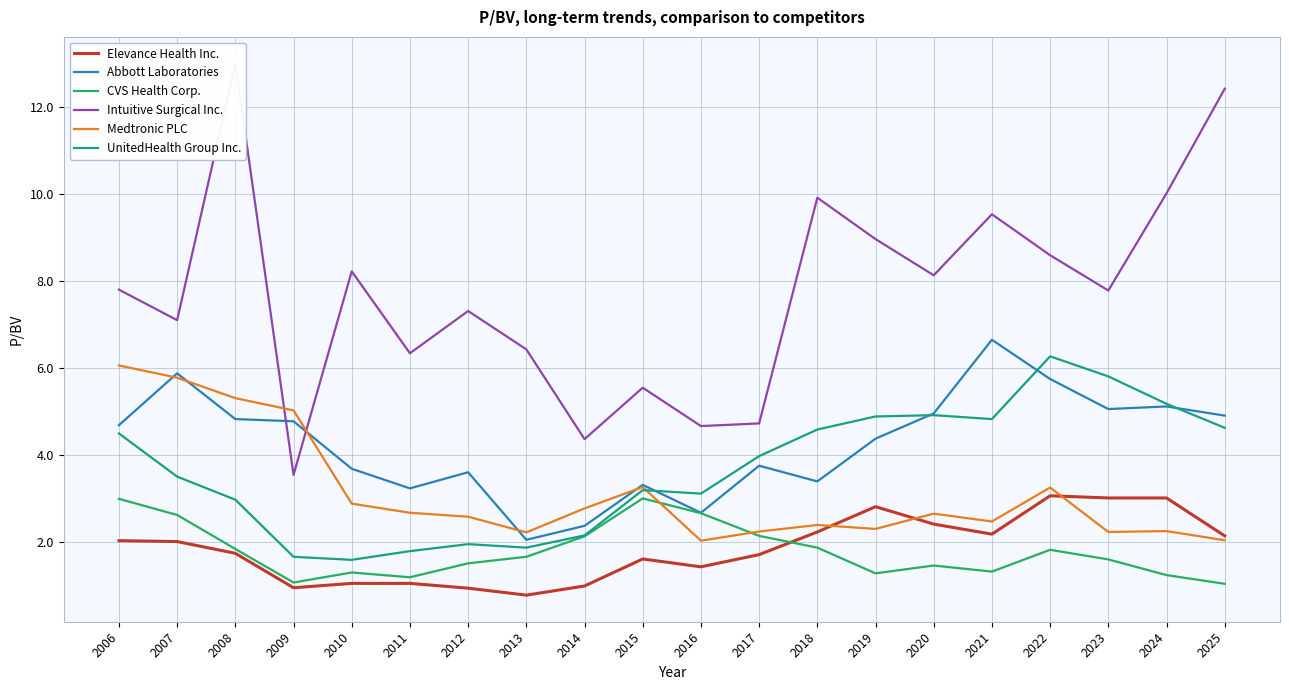

Which series changed the most between 2017 and 2024?

Intuitive Surgical Inc.